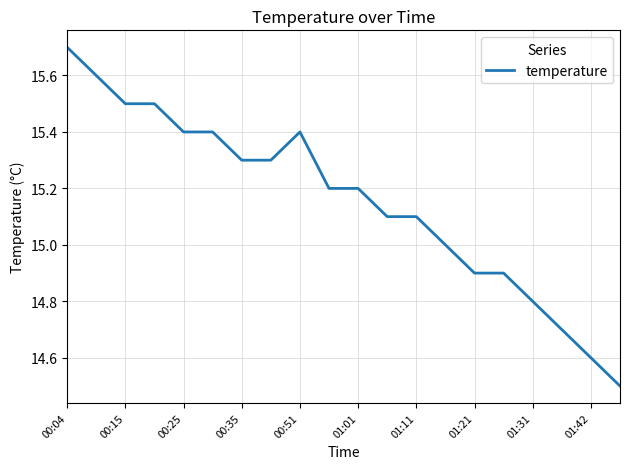

What is the difference between the maximum and minimum values?

1.2